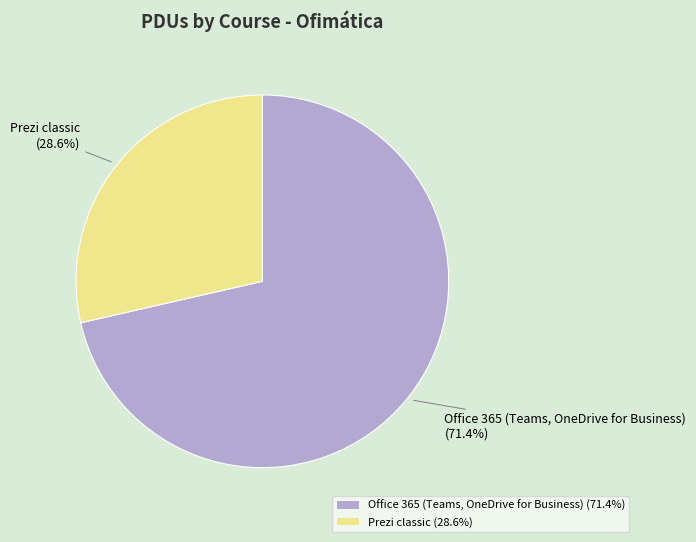

To the nearest percent, what is the difference between the largest and smallest slice percentages?

43%